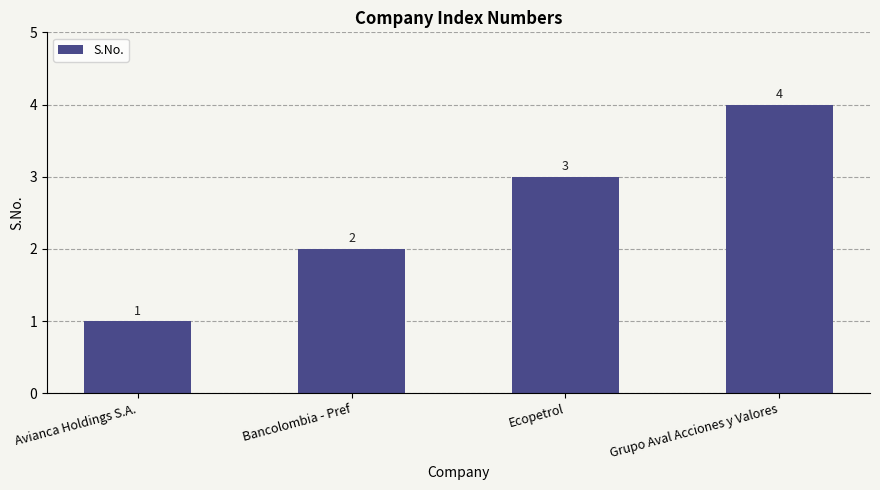

What is the maximum value shown in the chart?

4